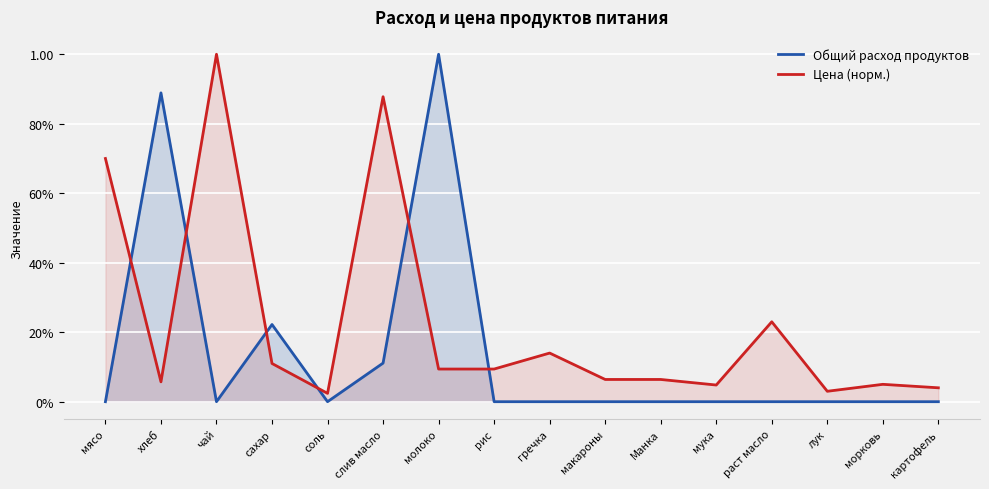

At which category does Общий расход продуктов reach its first local valley?

чай